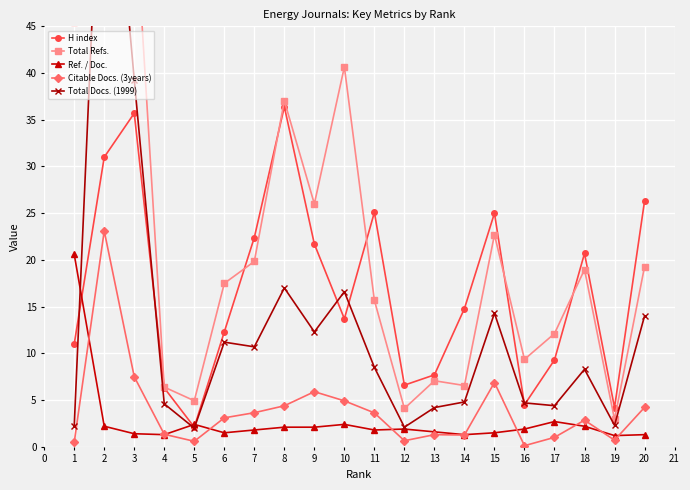

What is the average value of the Ref. / Doc. series?

2.8